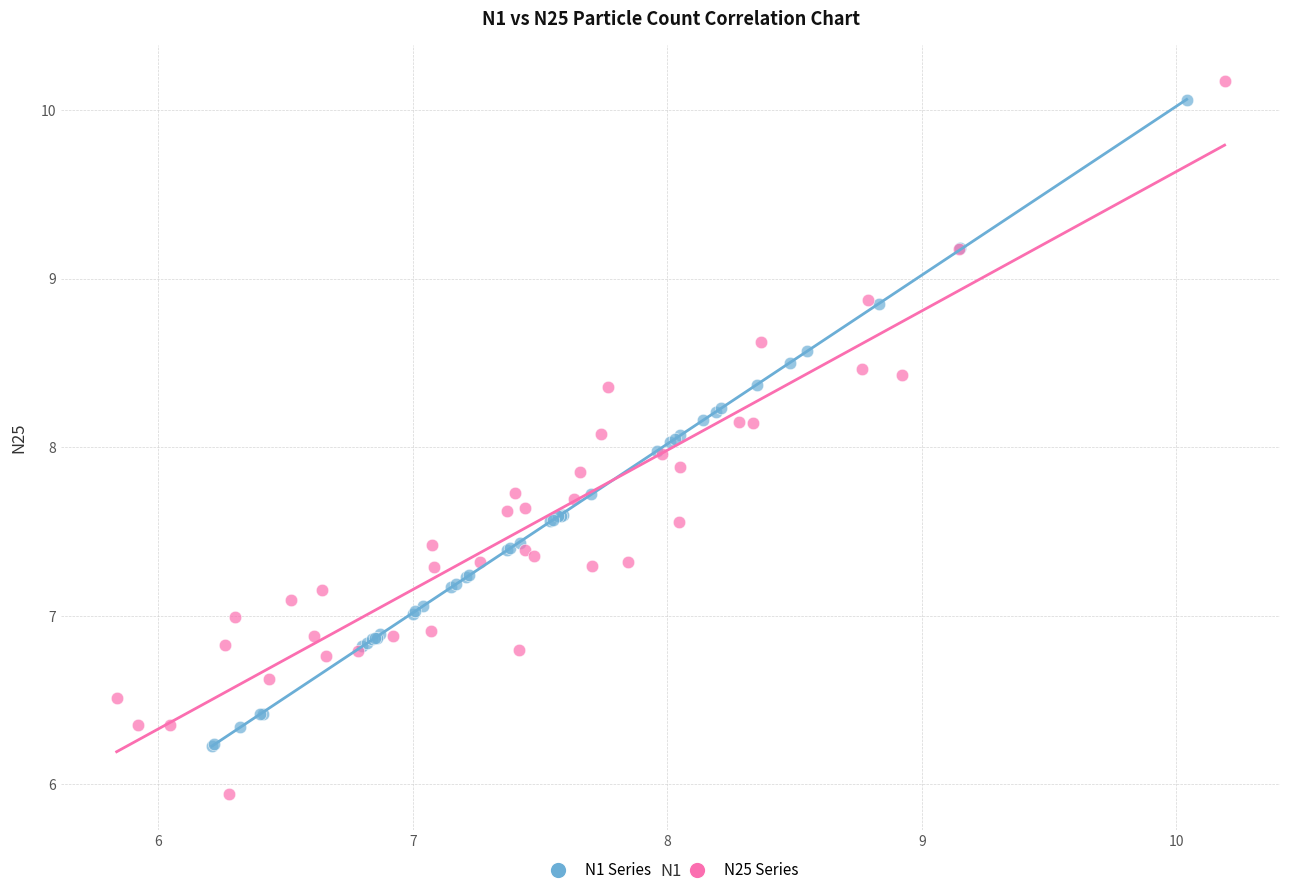

Which series has the largest Y range (max minus min)?

N25 Series